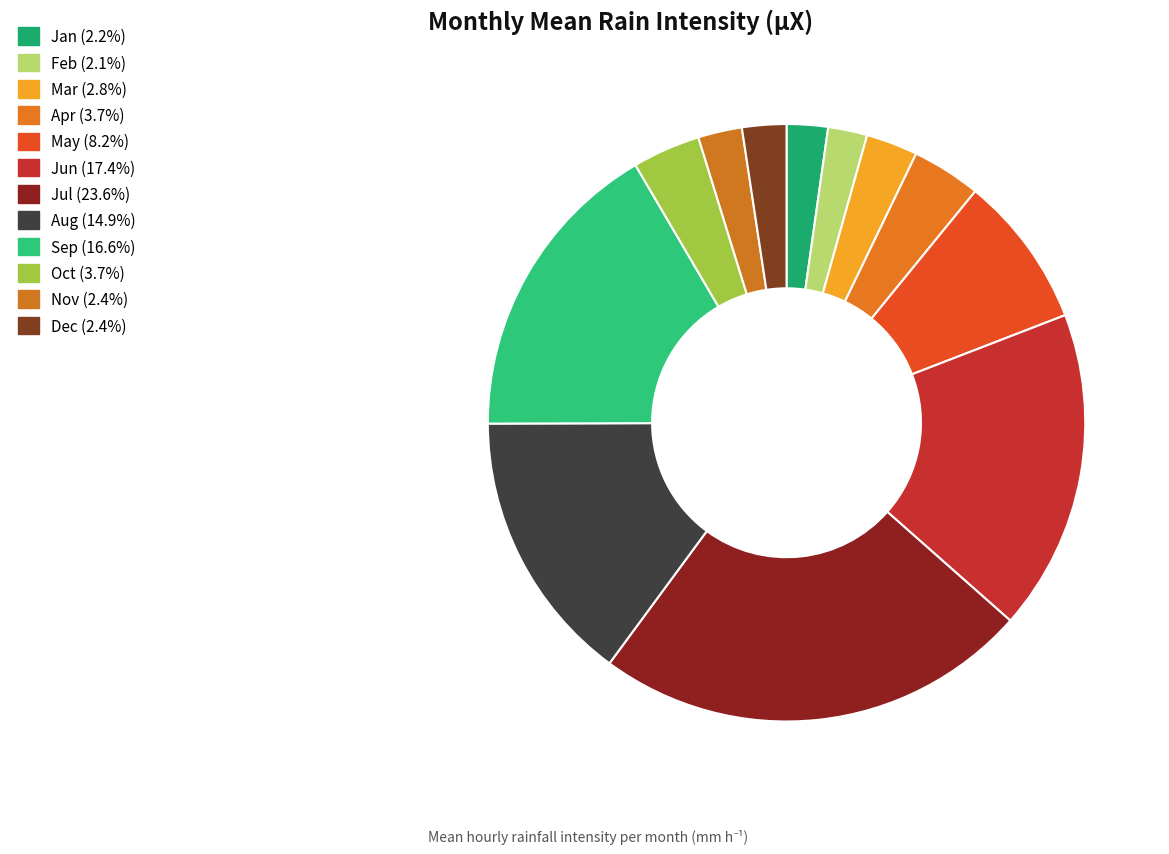

The Jun slice represents 3% of the pie. True or false?

False